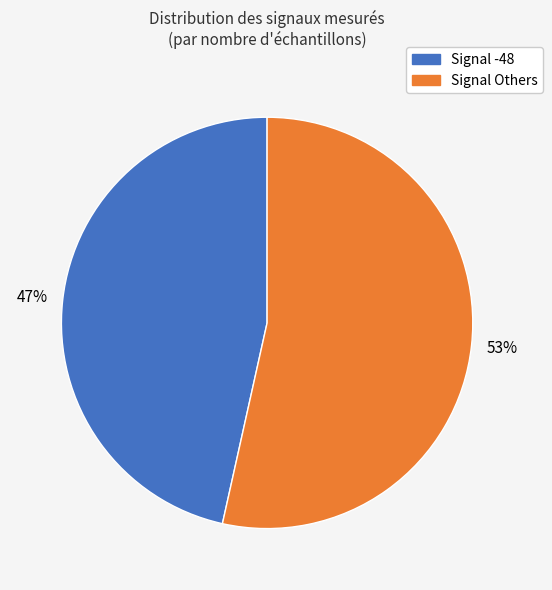

How many segments does this pie chart have?

2